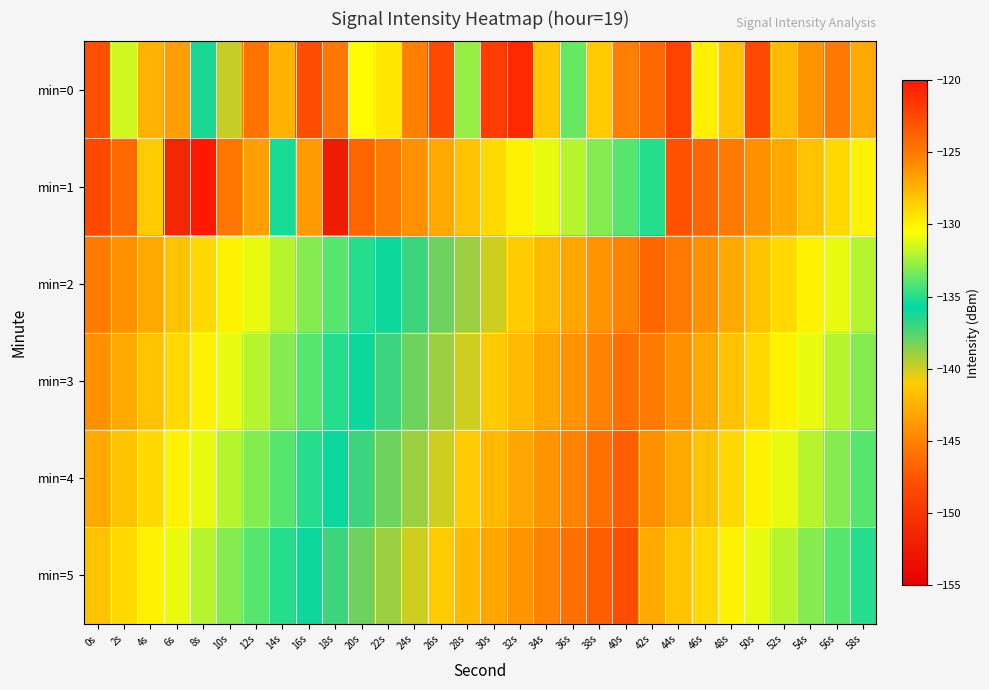

List the series in order of their peak value, lowest first.

min=5, min=4, min=3, min=2, min=0, min=1